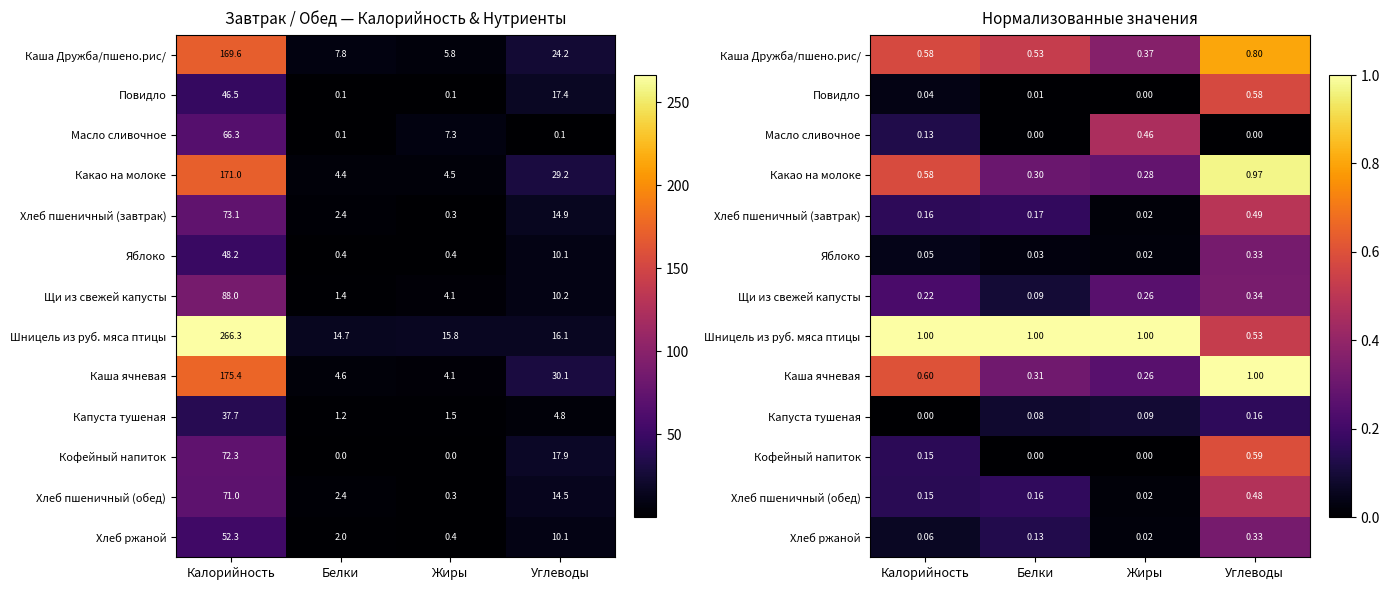

Which category has the lowest value across all series?

Углеводы